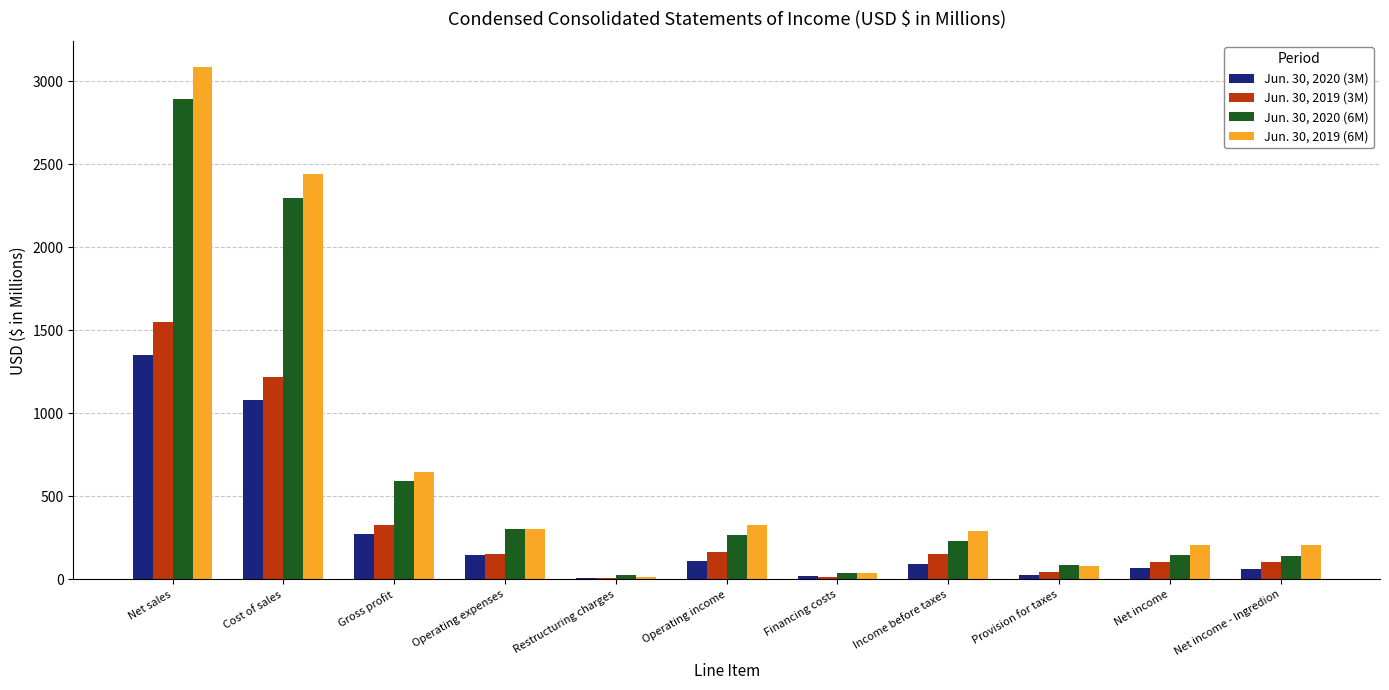

At which category is the sum across all series the highest?

Net sales